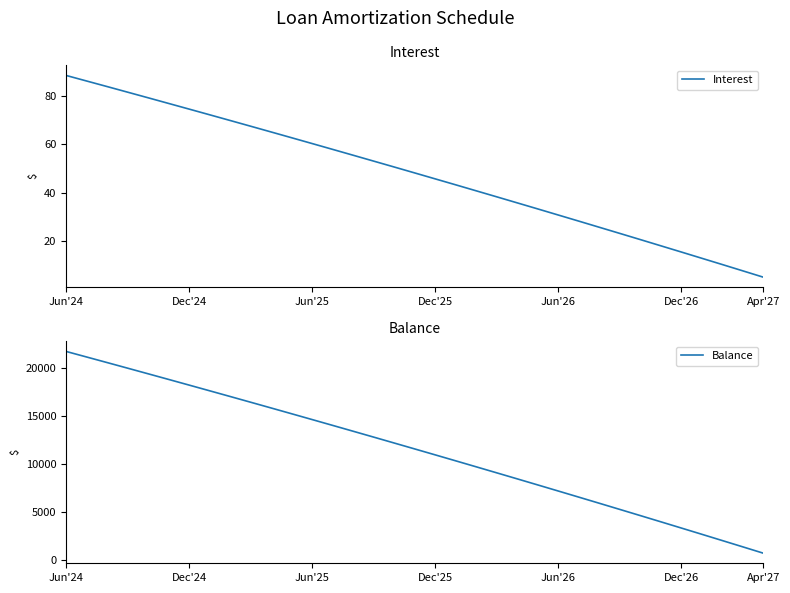

Is it true that Interest equals 60.3 at Jun'25?

True